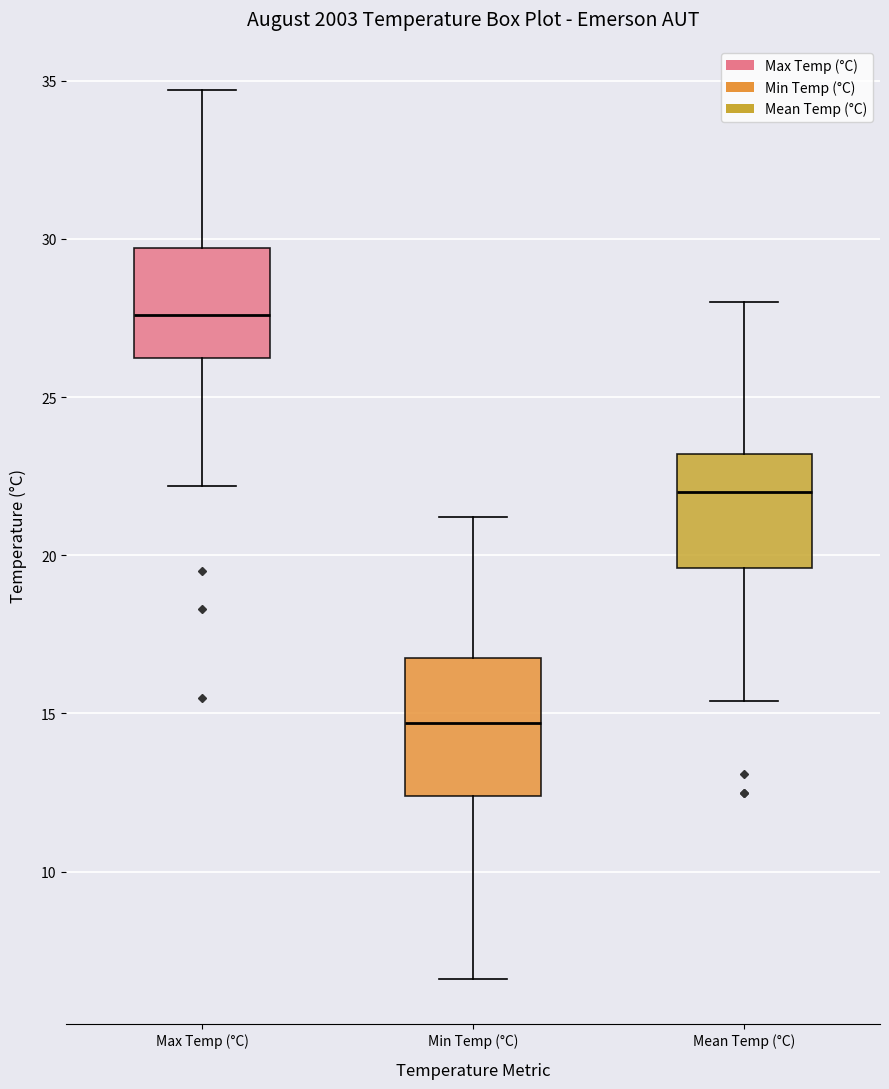

Which box has the highest median line?

Max Temp (°C)